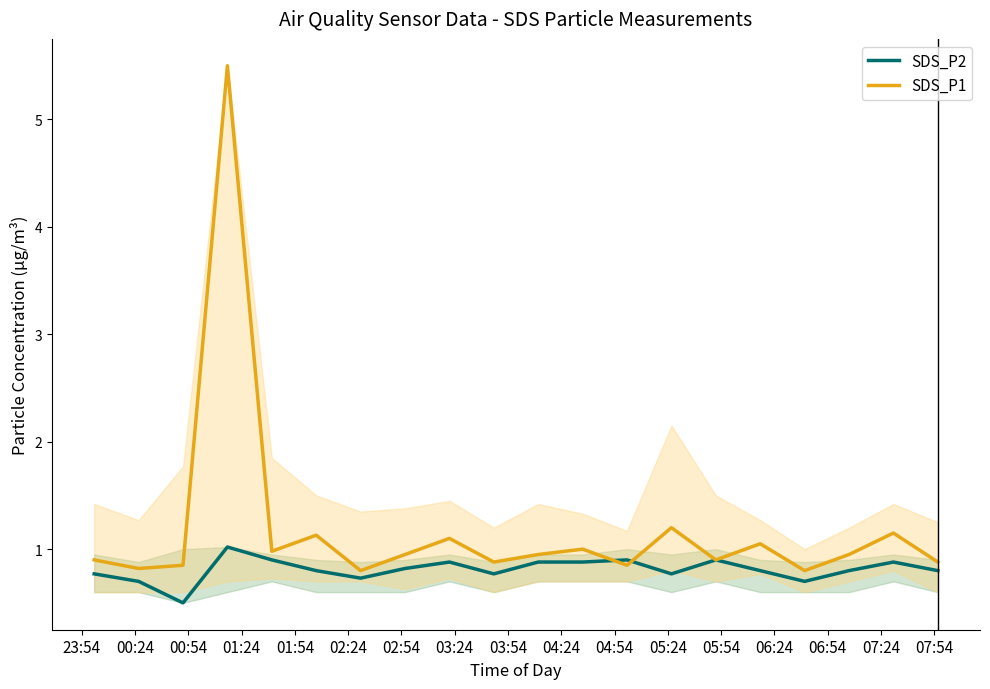

Which series has the widest spread of values?

SDS_P1